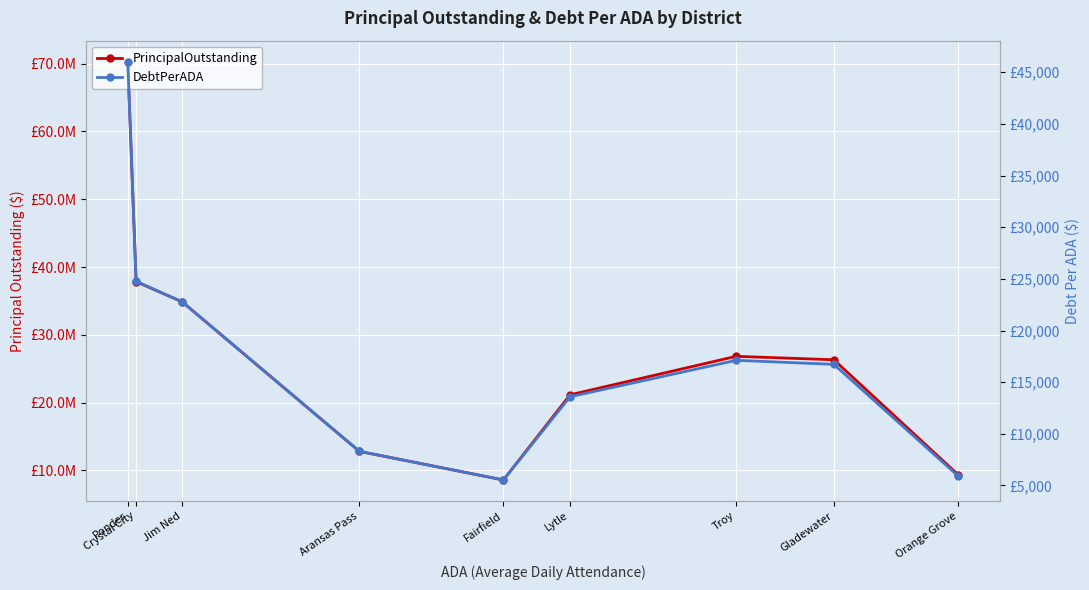

Reading left to right, what are all the values shown in this chart?

PrincipalOutstanding: Ponder=70305000.0	Crystal City=37835000.0	Jim Ned=34855000.0	Aransas Pass=12805000.0	Fairfield=8577000.0	Lytle=21145000.0	Troy=26819997.2	Gladewater=26314525.1	Orange Grove=9350000.0
DebtPerADA: Ponder=46036.7	Crystal City=24766.0	Jim Ned=22770.2	Aransas Pass=8302.2	Fairfield=5527.0	Lytle=13587.4	Troy=17114.0	Gladewater=16722.9	Orange Grove=5911.2